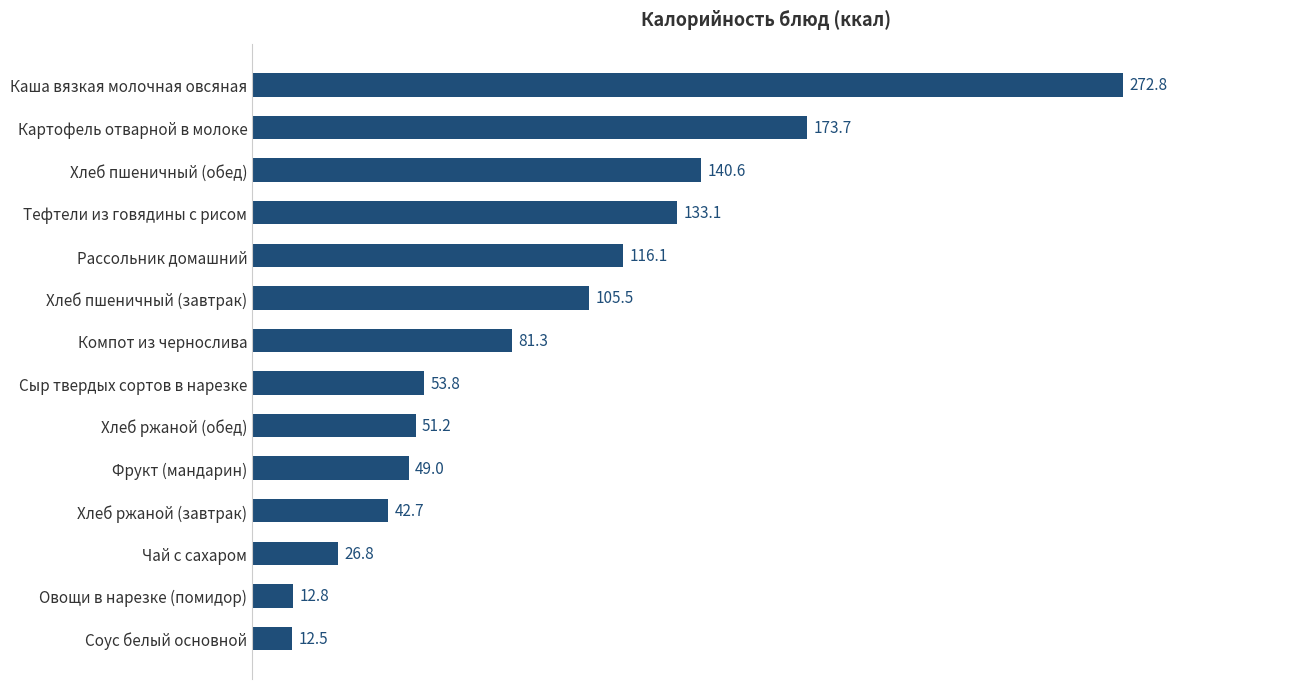

At which label is the value closest to 142?

Хлеб пшеничный (обед)